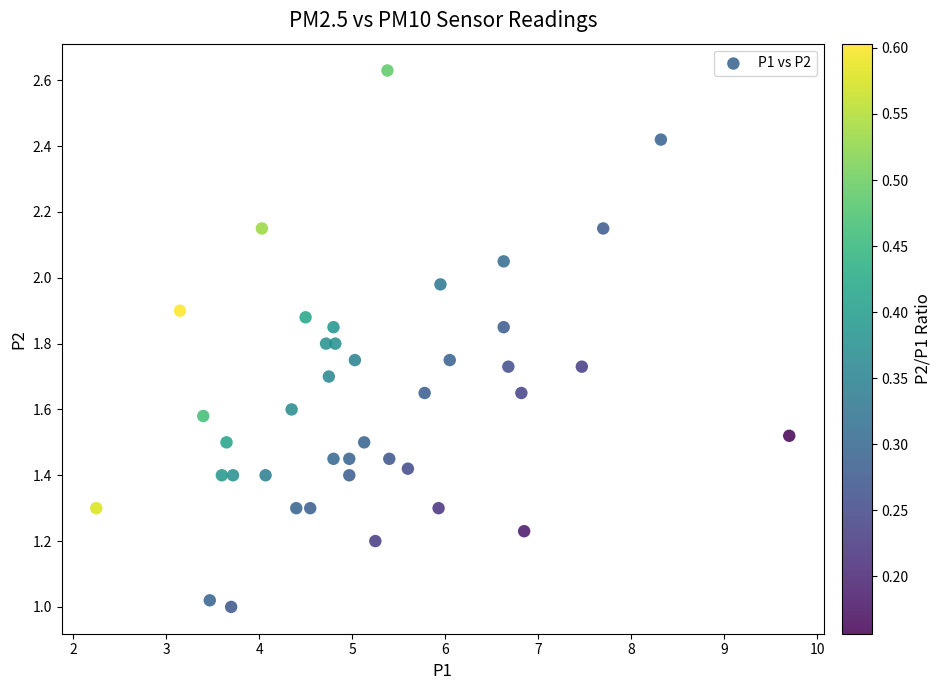

What is the range of X values (max minus min)?

7.4